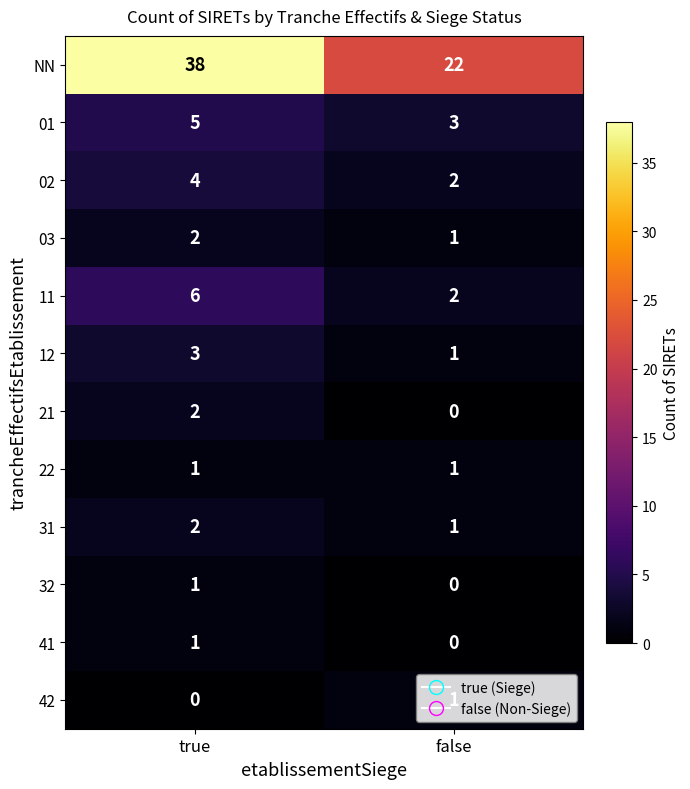

Rank the categories by 02 value from highest to lowest.

true, false